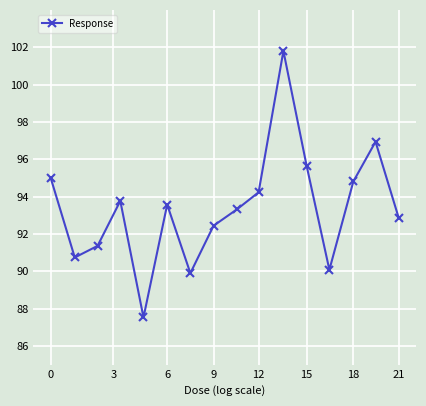

What is the difference between the maximum and minimum values?

14.3